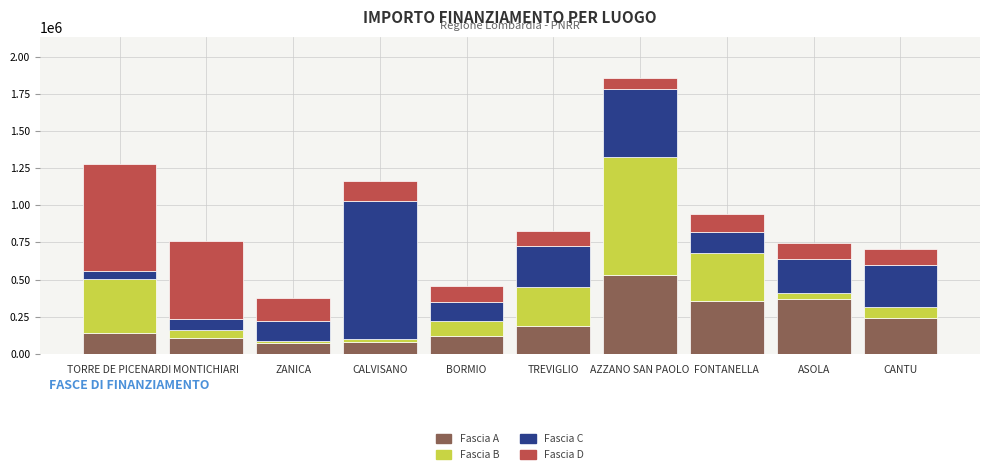

The value of Fascia A at AZZANO SAN PAOLO is 164285.7. True or false?

False